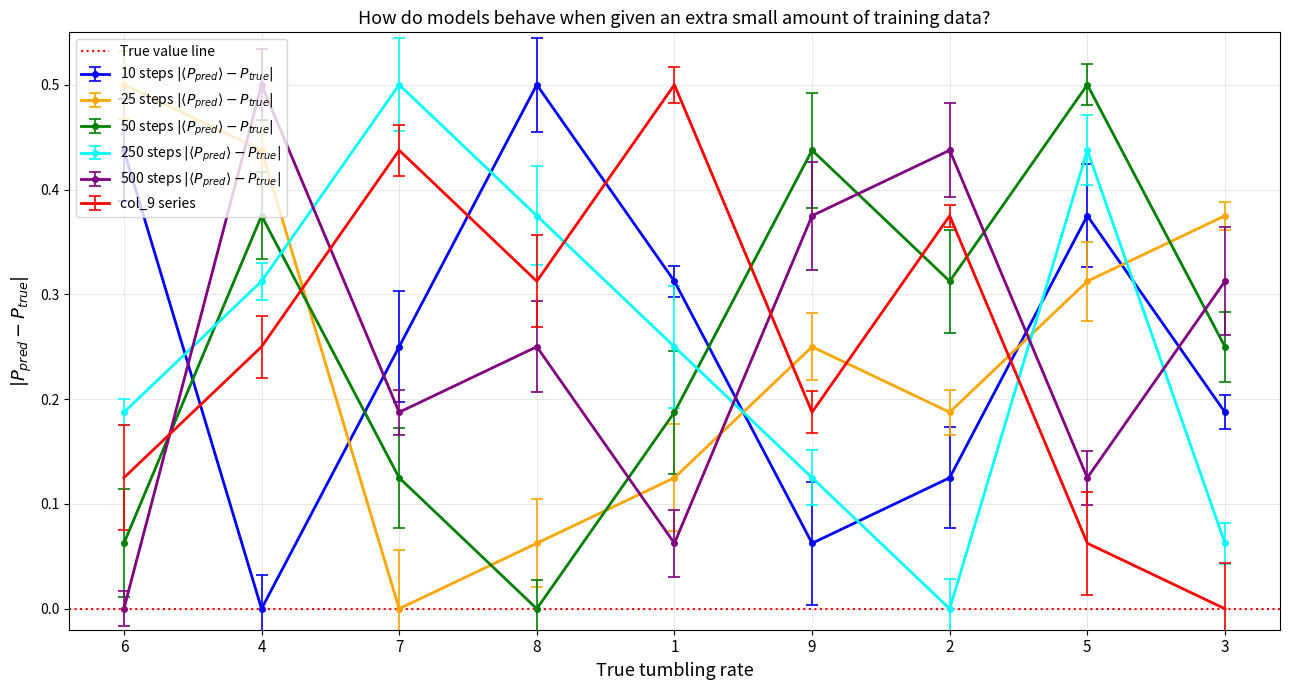

Rank the categories by col_9 series value from highest to lowest.

1, 7, 2, 8, 4, 9, 6, 5, 3